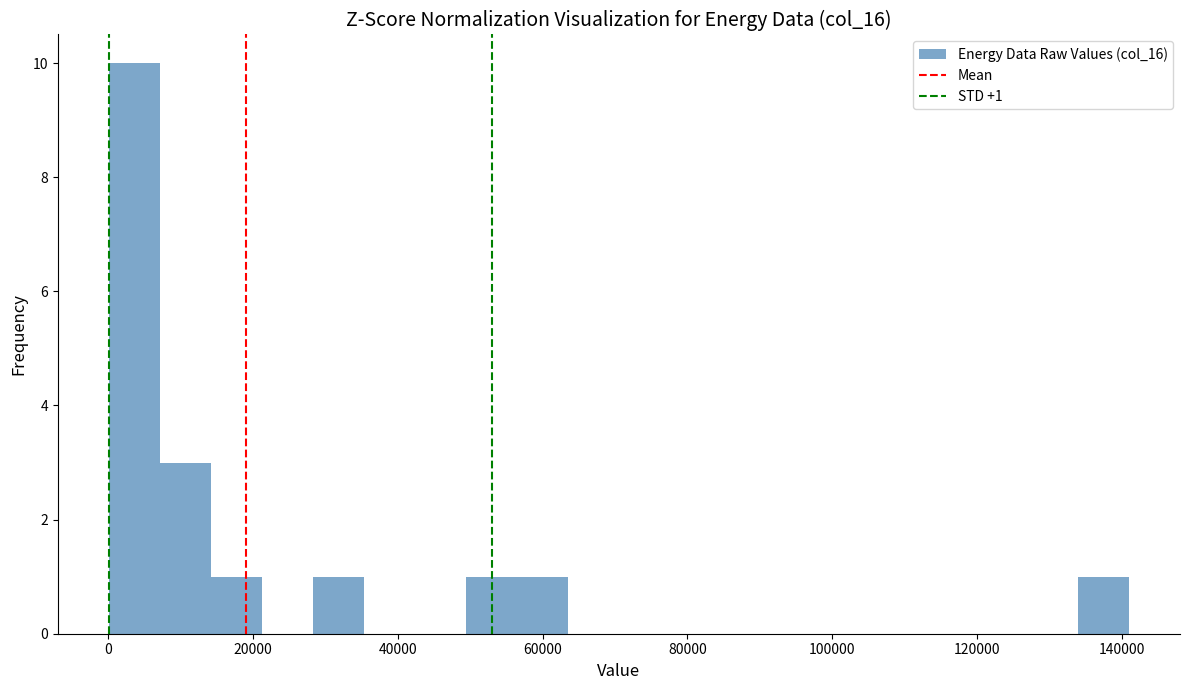

Around what value on the x-axis is the tallest bar? Give the approximate position of its centre, as read against the axis.

4000